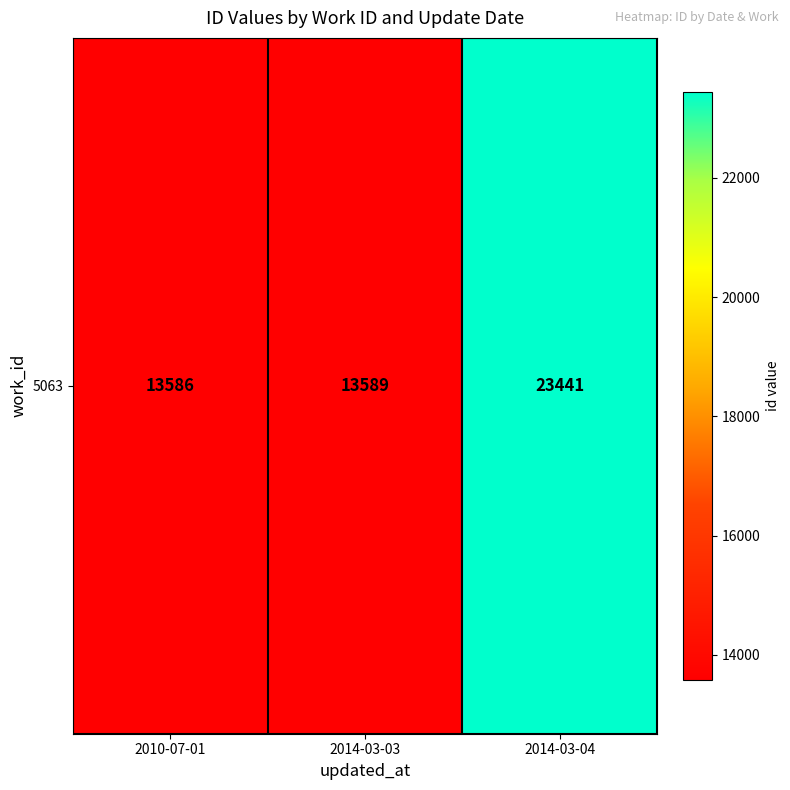

What is the change in value from 2014-03-03 to 2014-03-04?

+9852